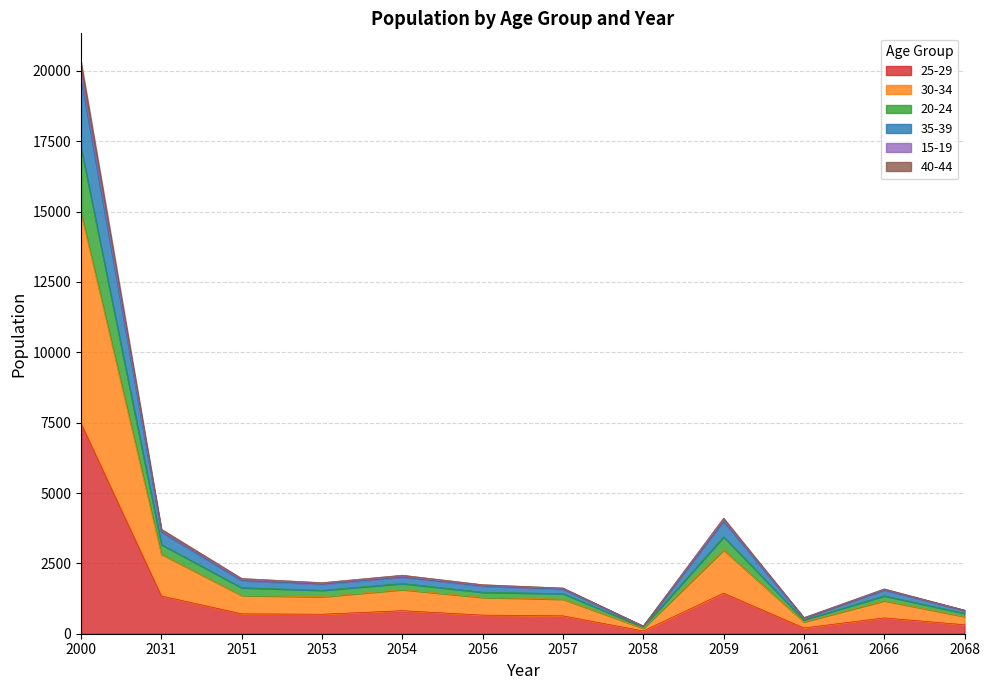

At which category is the sum across all series the highest?

2000